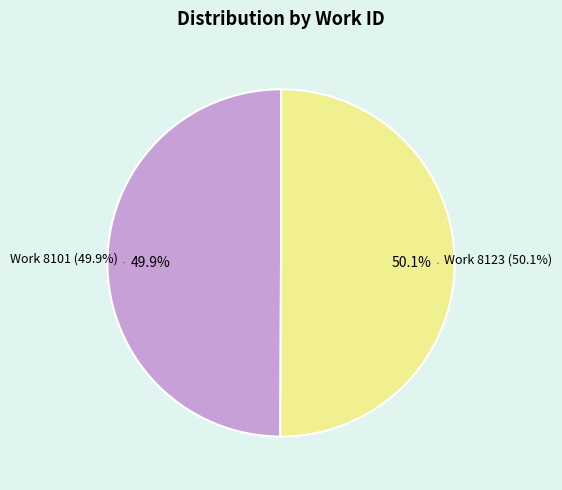

To the nearest percent, what is the combined percentage of Work 8123 and Work 8101?

100%